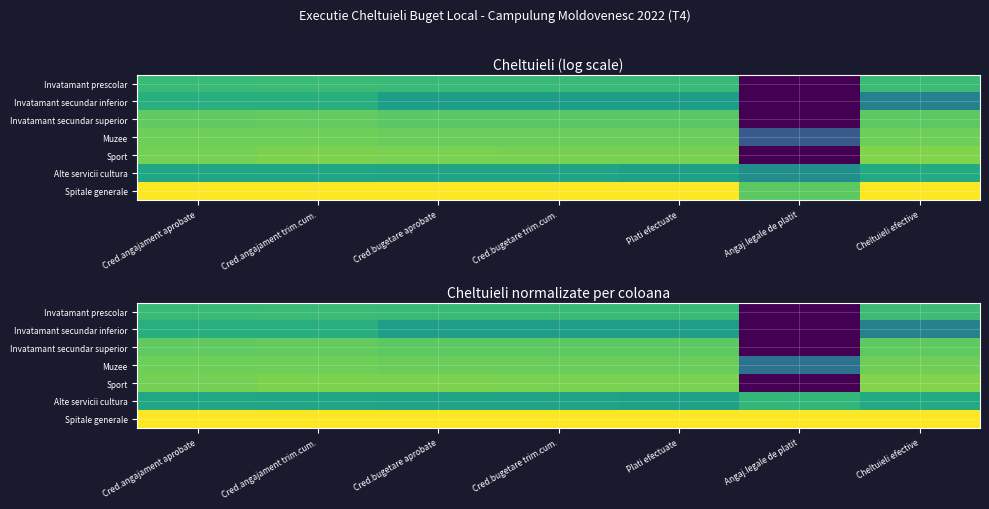

Is it true that Invatamant prescolar equals 0.4 at Plati efectuate?

False